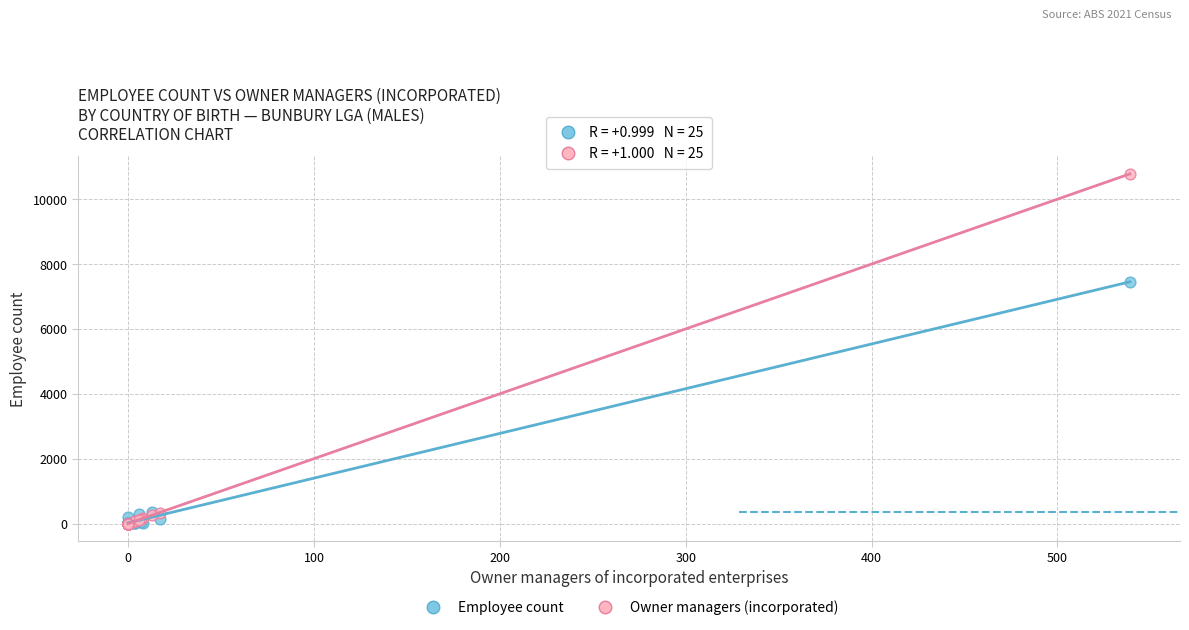

Across all series, what Y value is closest to 5390?

7454